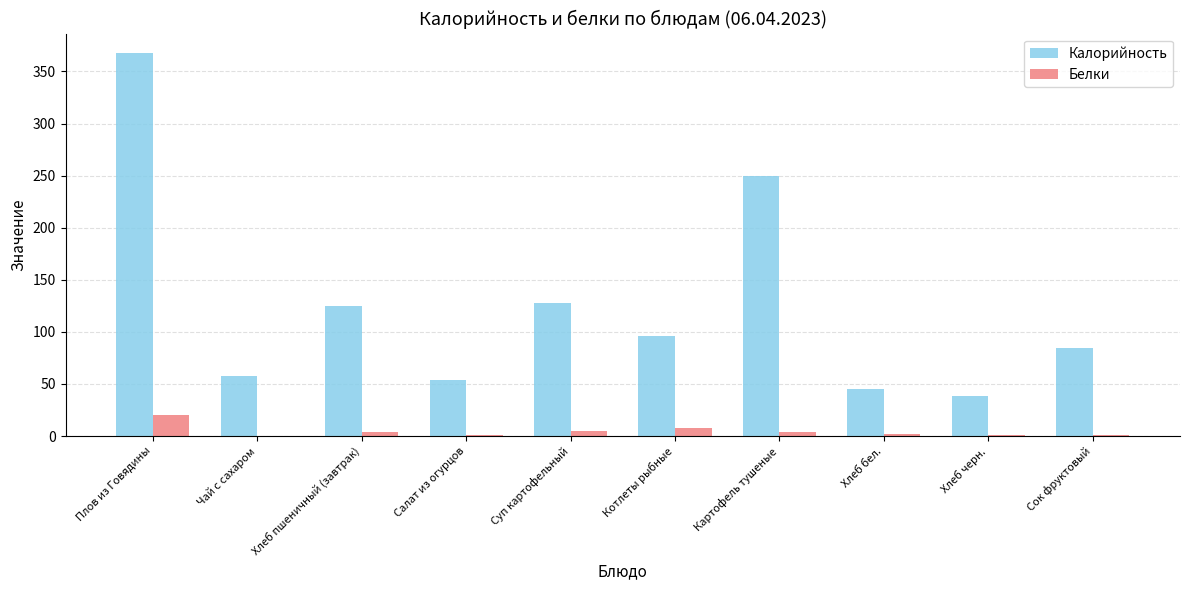

Is the value of Калорийность at Хлеб черн. greater than the value of Белки at Суп картофельный?

Yes